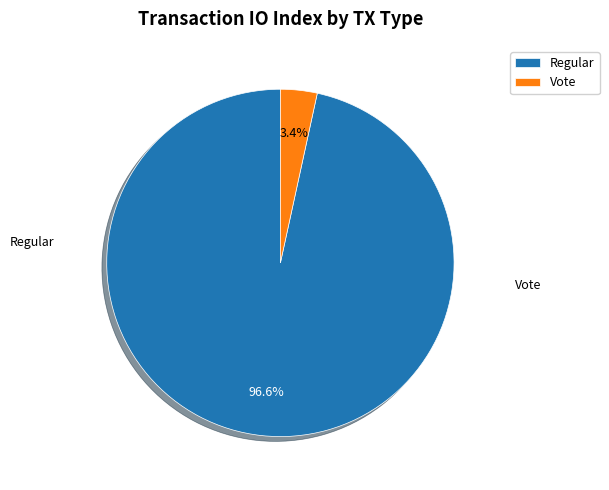

Between Regular and Vote, which is larger?

Regular